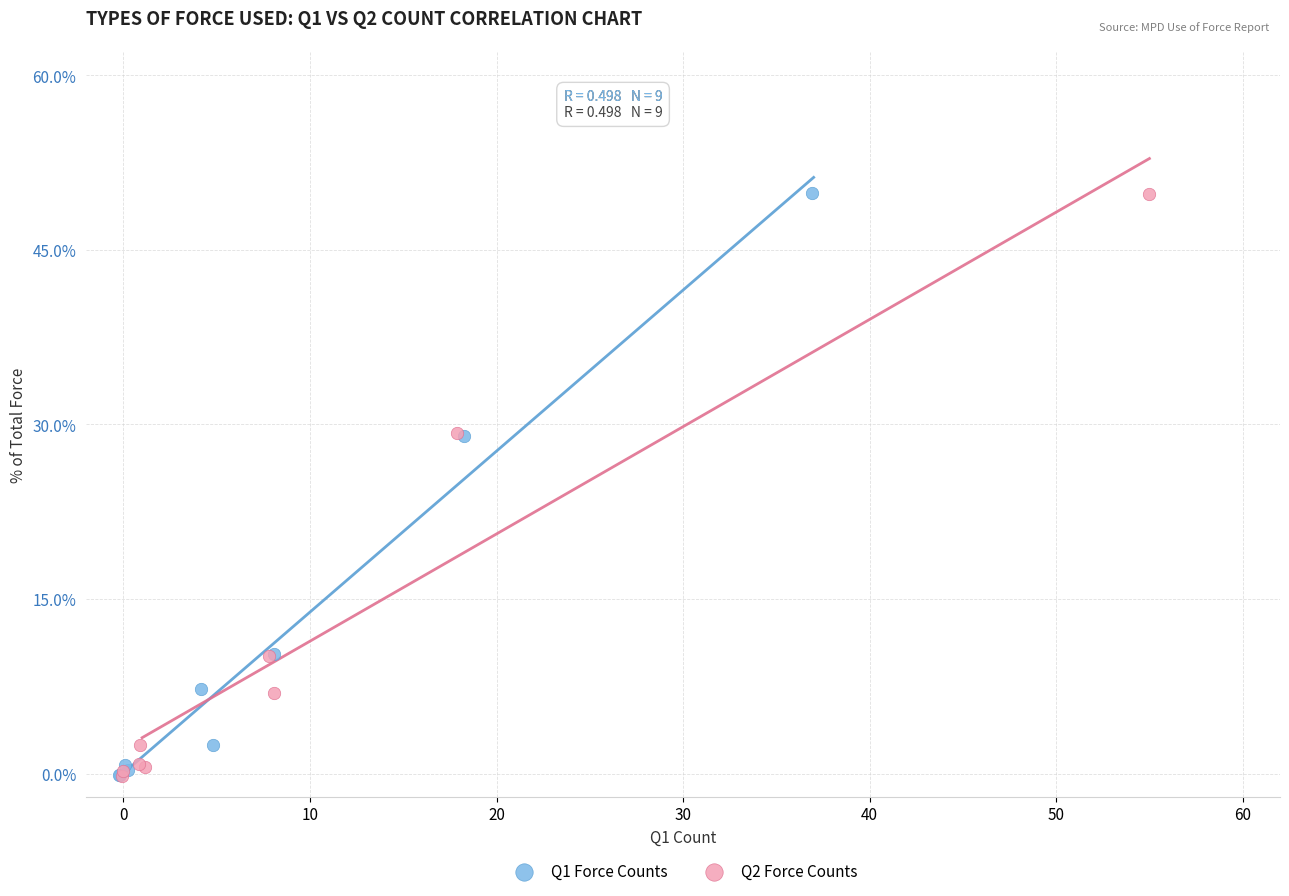

What are all the series names shown in the legend?

Q1 Force Counts, Q2 Force Counts